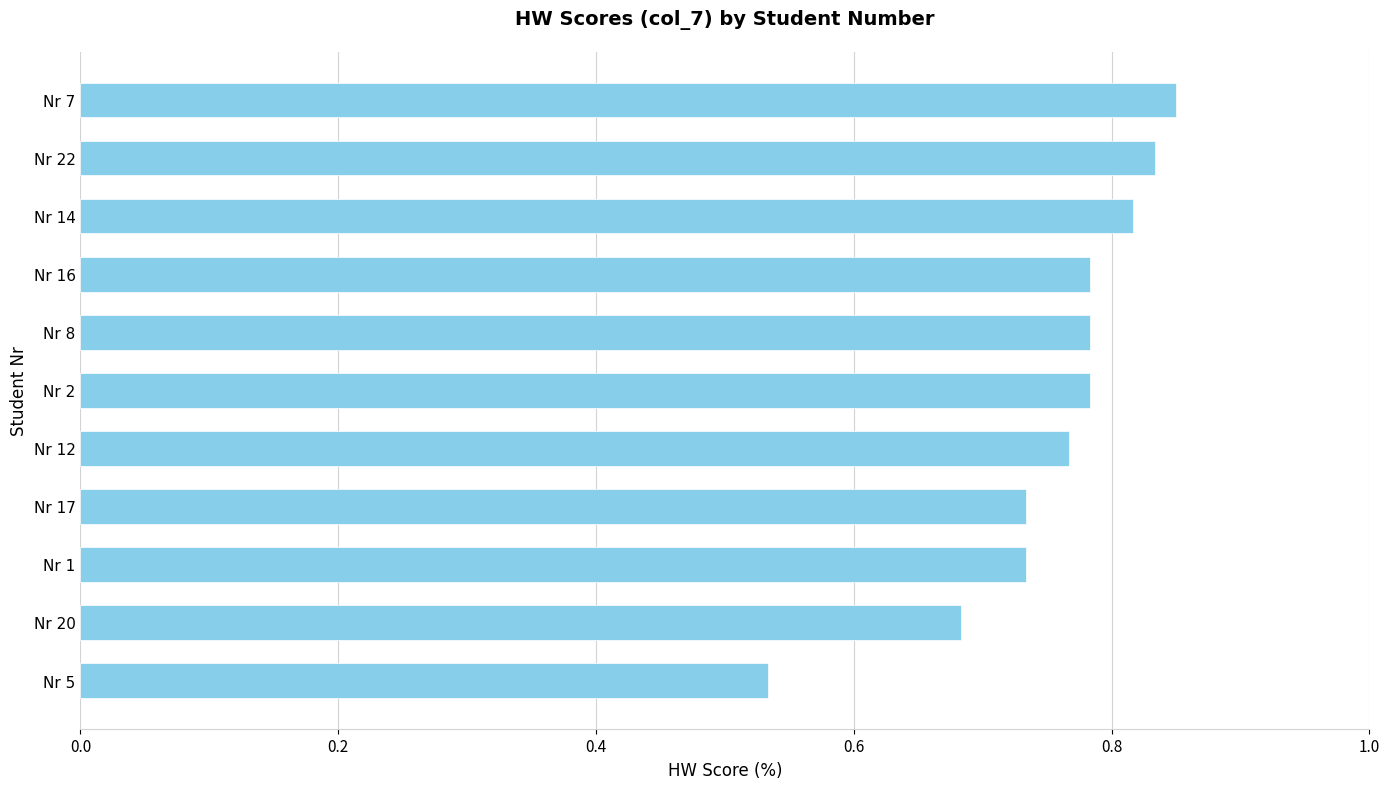

Which category has the highest value across all series?

Nr 7